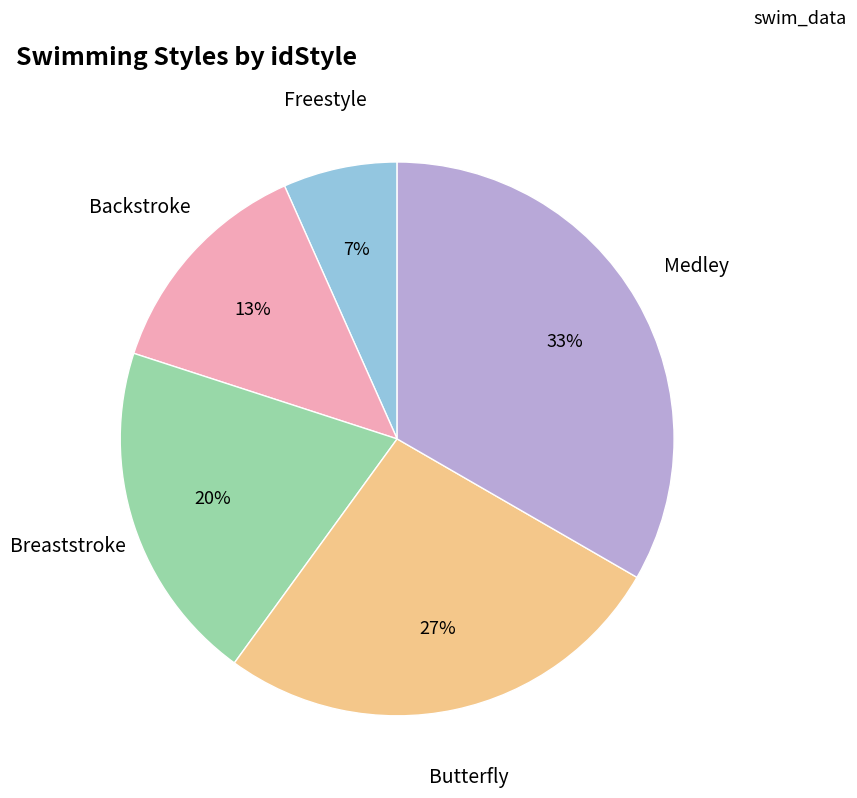

Is there any slice that represents more than half of the pie?

No